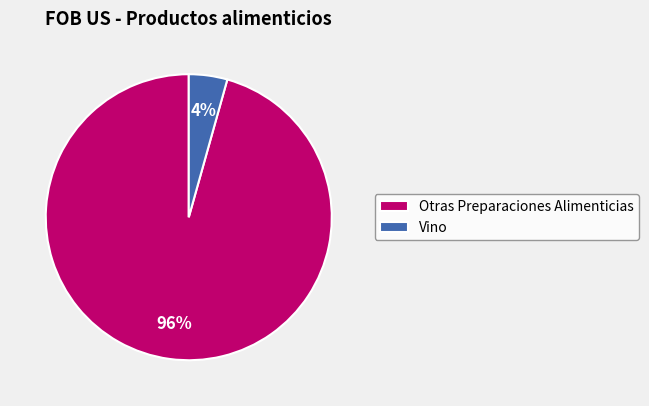

Combined, do Vino and Otras Preparaciones Alimenticias account for over 50%?

Yes